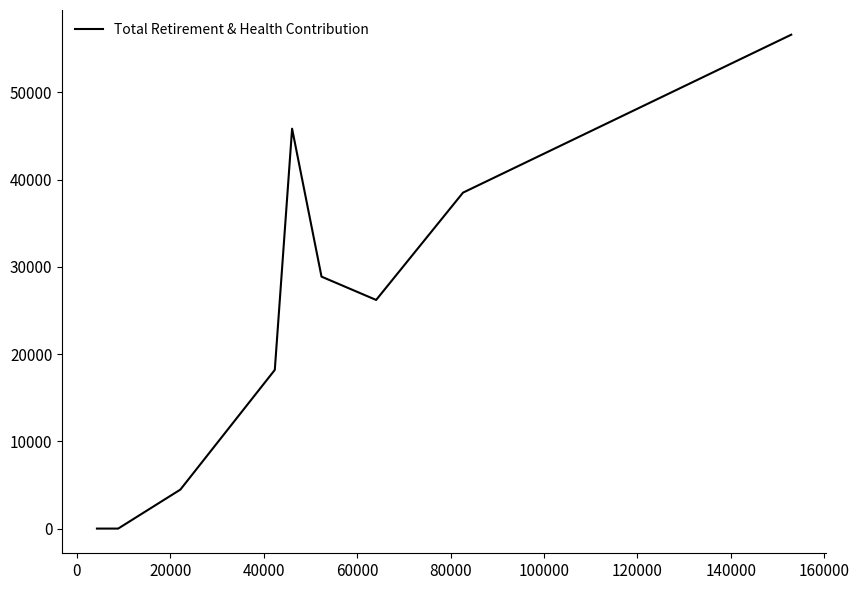

True or false: there are more than 0 points higher than both neighbors.

True